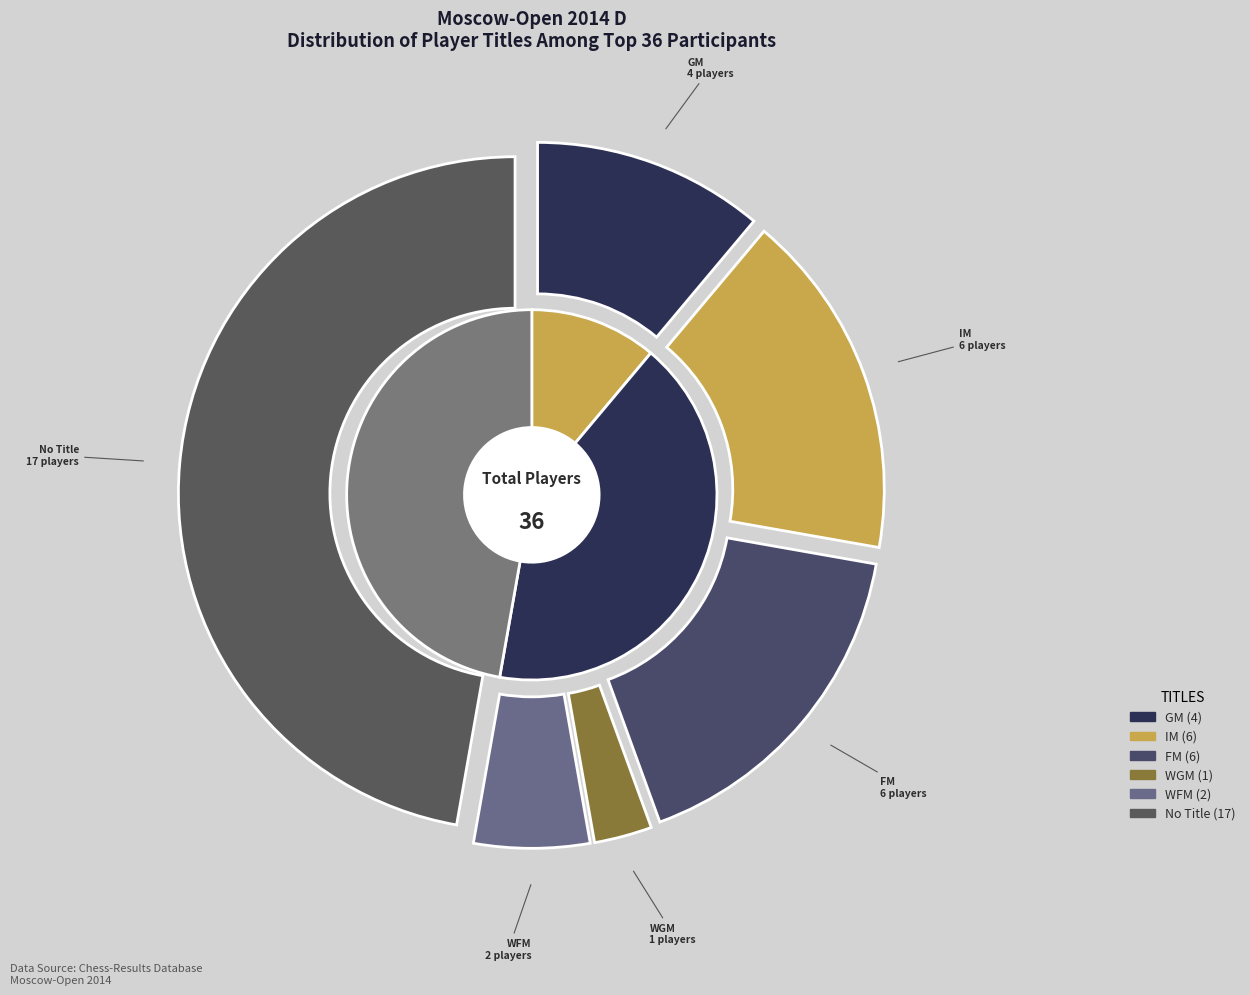

Does any single category account for the majority?

No